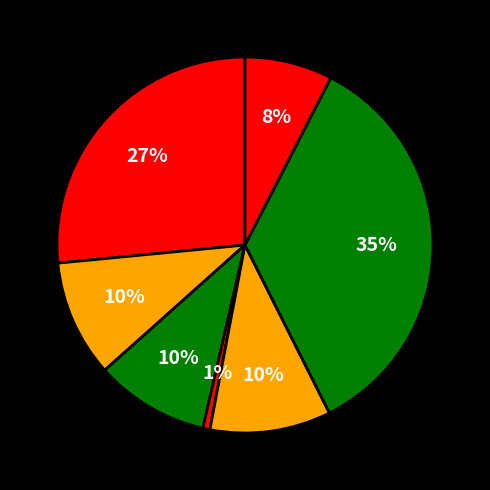

Which category has the biggest portion of the pie?

Плов из птицы